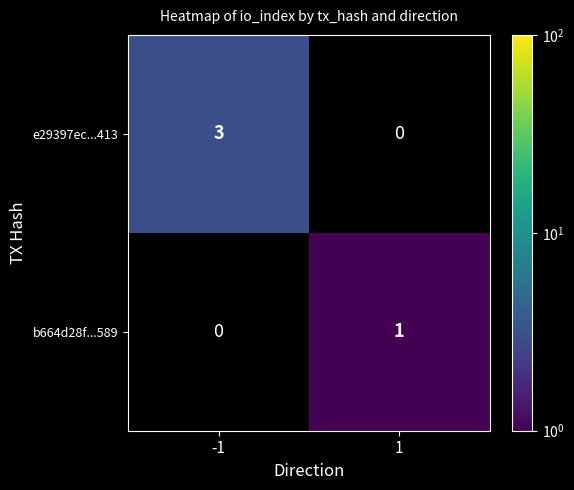

The e29397ec...413 series shows 3 at -1. True or false?

True